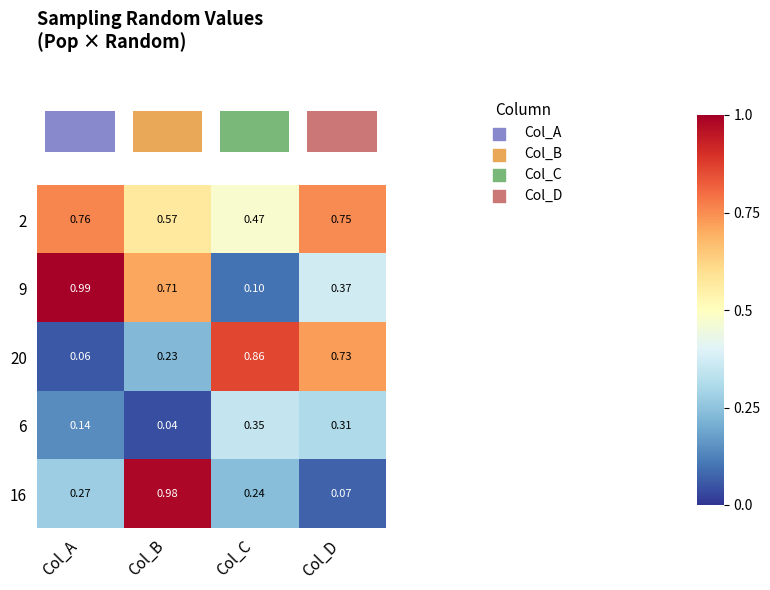

How many distinct data groups are displayed?

5